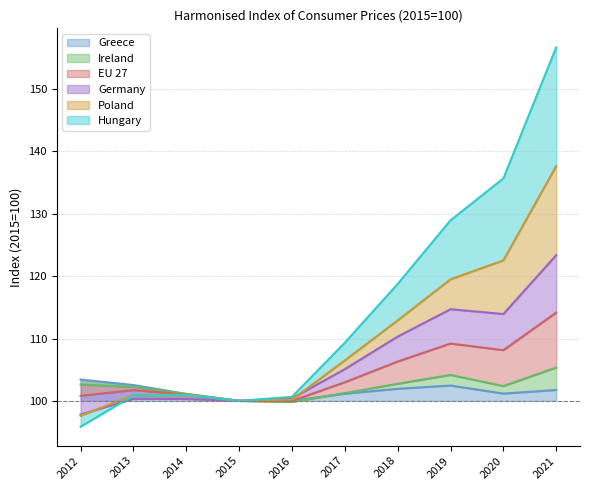

At which category is the sum across all series the highest?

2021